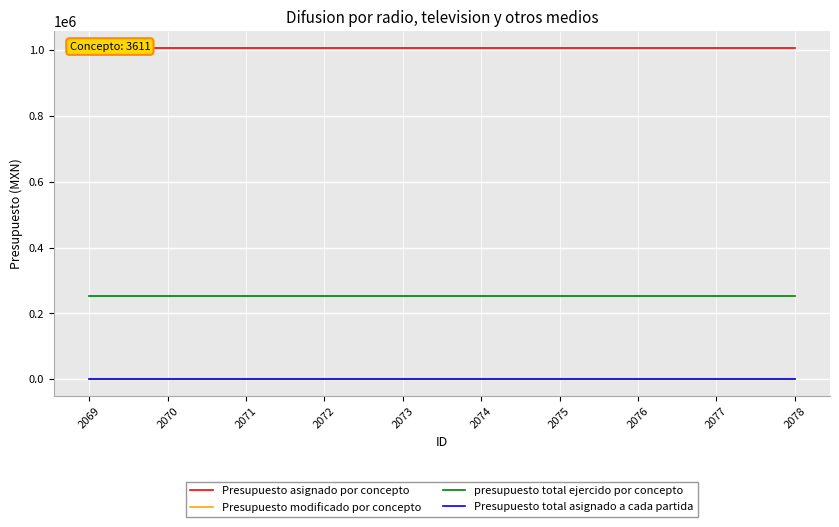

True or false: presupuesto total ejercido por concepto and Presupuesto asignado por concepto cross at least once.

False